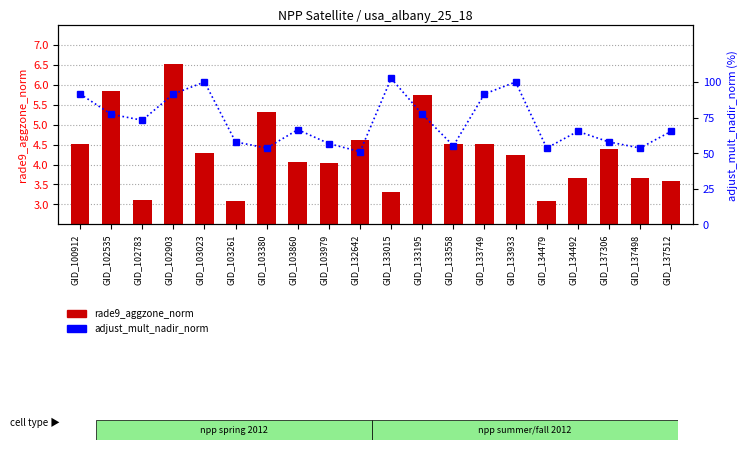

What is the difference between the rade9_aggzone_norm values at GID_137498 and GID_103860?

0.4